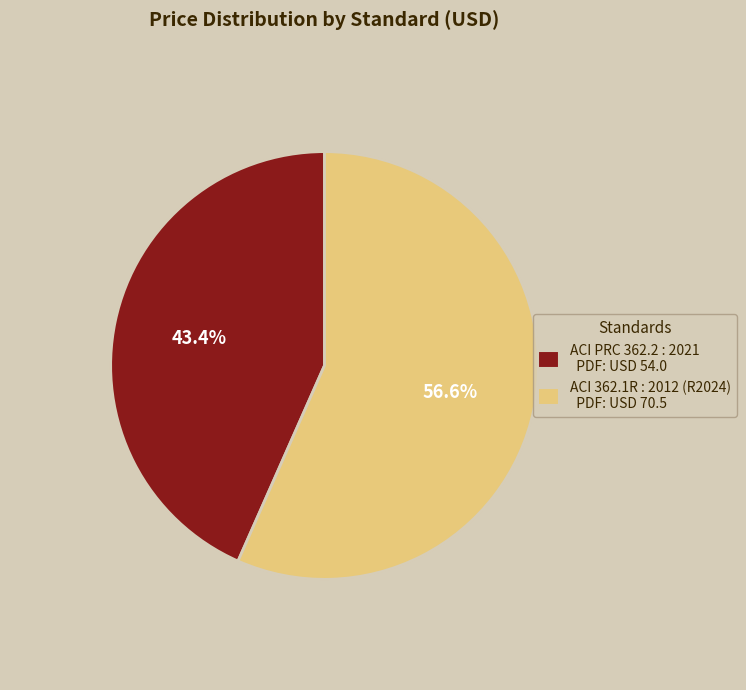

Which category has the biggest portion of the pie?

ACI 362.1R : 2012 (R2024)